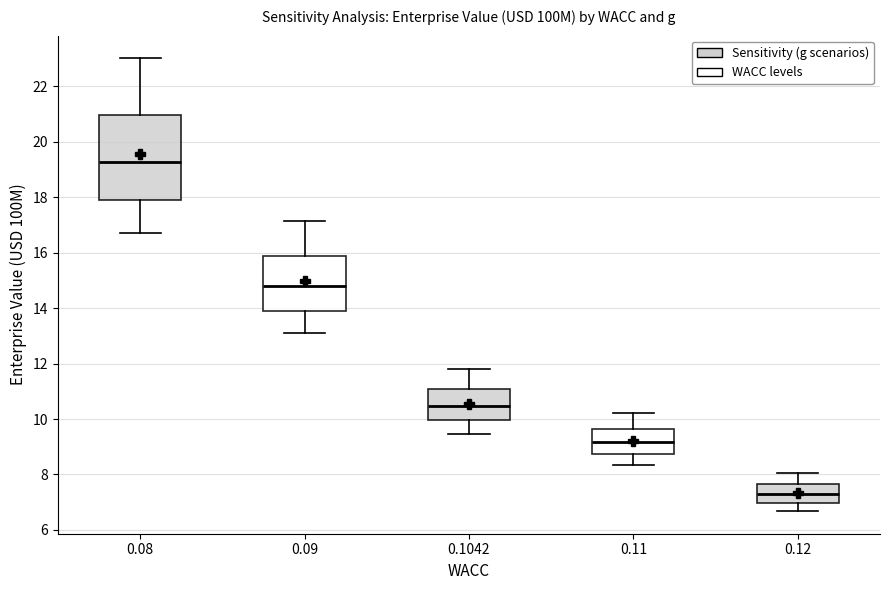

Reading left to right, transcribe this box plot: for each box, give where its median line is, the range the box spans, and where its two whiskers end, as read against the y-axis. The values are not printed on the chart, so give them approximately, as read against the axis.

0.08: median 19.2, box 17.8 to 21.0, whiskers 16.8 to 23.0
0.09: median 14.8, box 14.0 to 15.8, whiskers 13.2 to 17.2
0.1042: median 10.4, box 10.0 to 11.0, whiskers 9.4 to 11.8
0.11: median 9.2, box 8.8 to 9.6, whiskers 8.4 to 10.2
0.12: median 7.2, box 7.0 to 7.6, whiskers 6.6 to 8.0